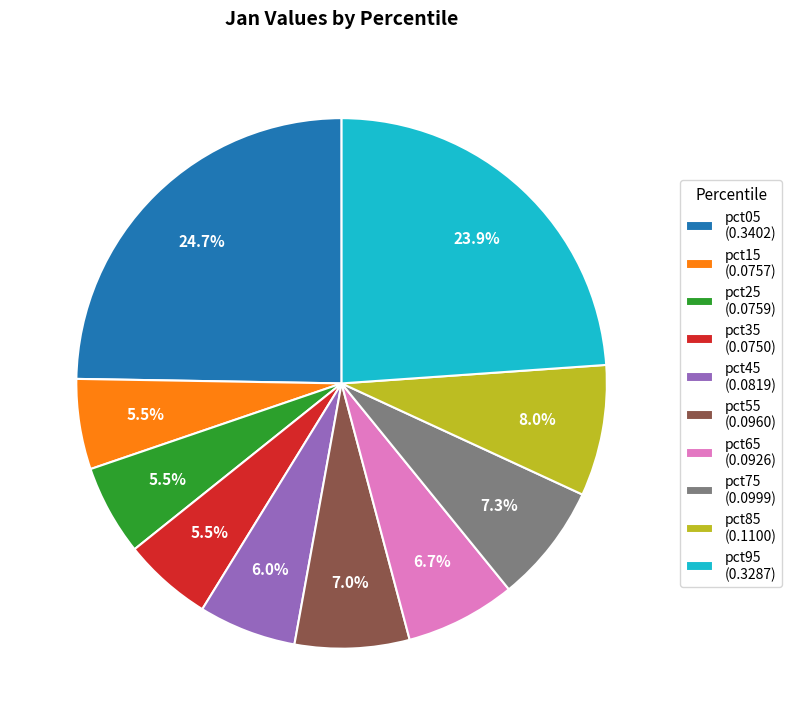

What percentage do pct15 (0.0757) and pct95 (0.3287) together represent?

29.4%